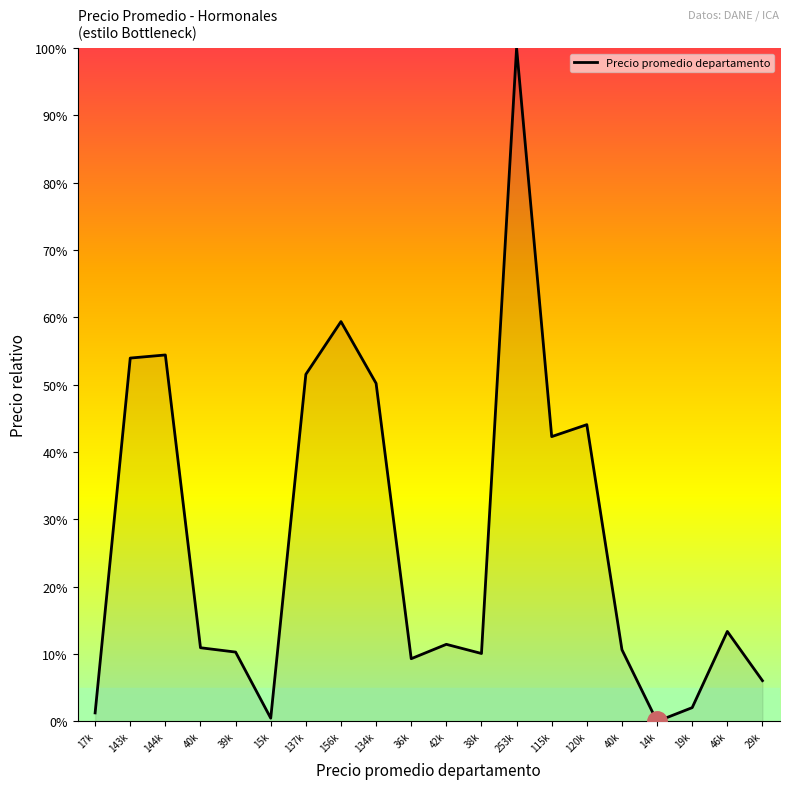

Reading left to right, transcribe all the data shown in this chart.

1.3	54.0	54.4	10.9	10.3	0.5	51.5	59.4	50.2	9.3	11.4	10.1	100.0	42.3	44.1	10.6	0.0	2.0	13.4	6.1